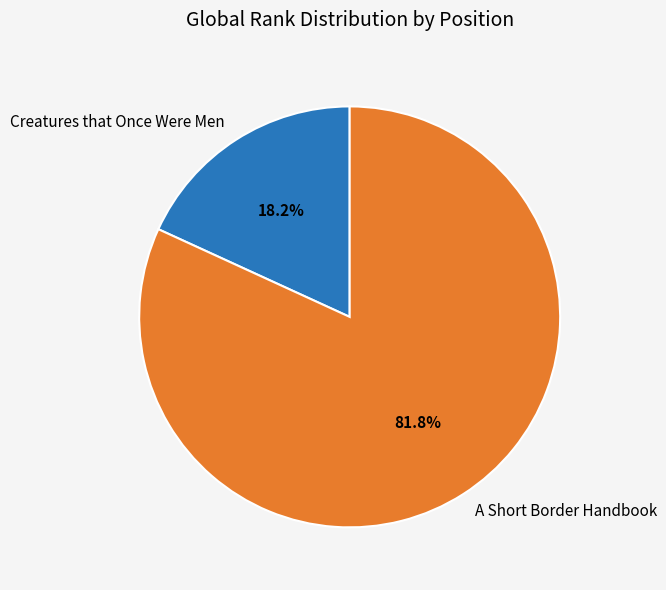

To the nearest percent, what is the difference between the largest and smallest slice percentages?

64%